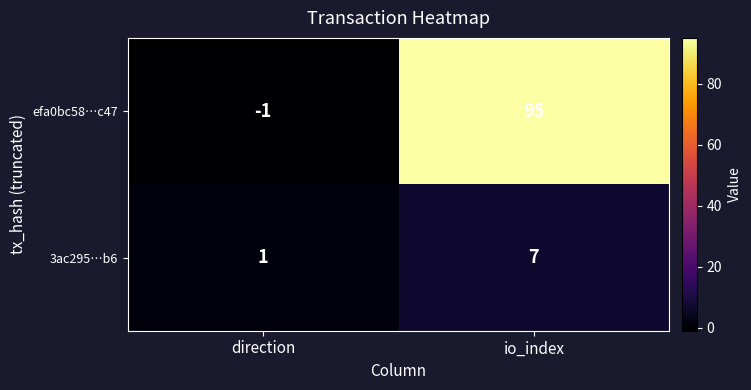

Is the value of 3ac295…b6 at io_index greater than the value of efa0bc58…c47 at direction?

Yes